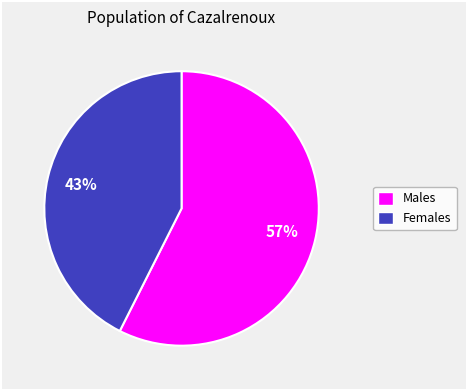

To the nearest percent, what is the average slice percentage?

50%